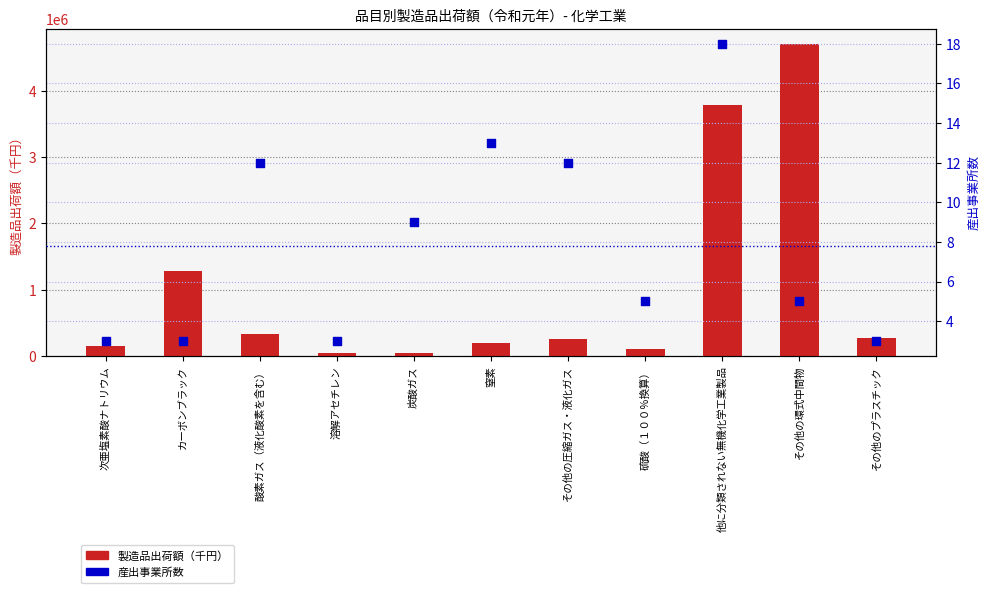

At how many categories does at least one series exceed 2405794?

2